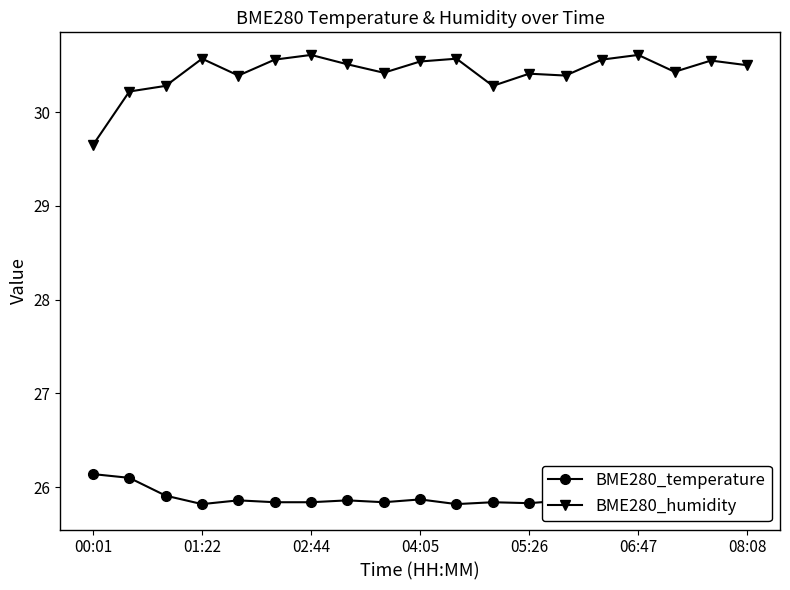

The value of BME280_humidity at 06:47 is 30.6. True or false?

True